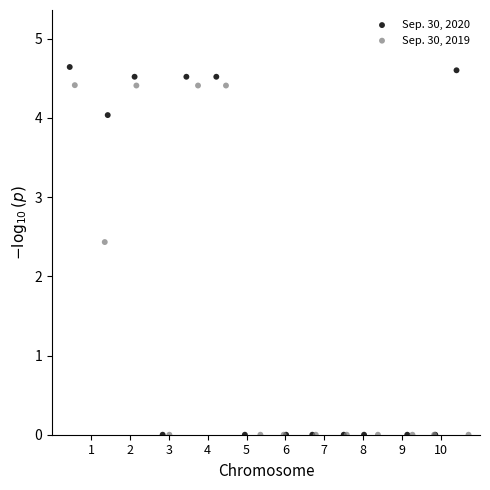

Which series contains the highest Y value?

Sep. 30, 2020